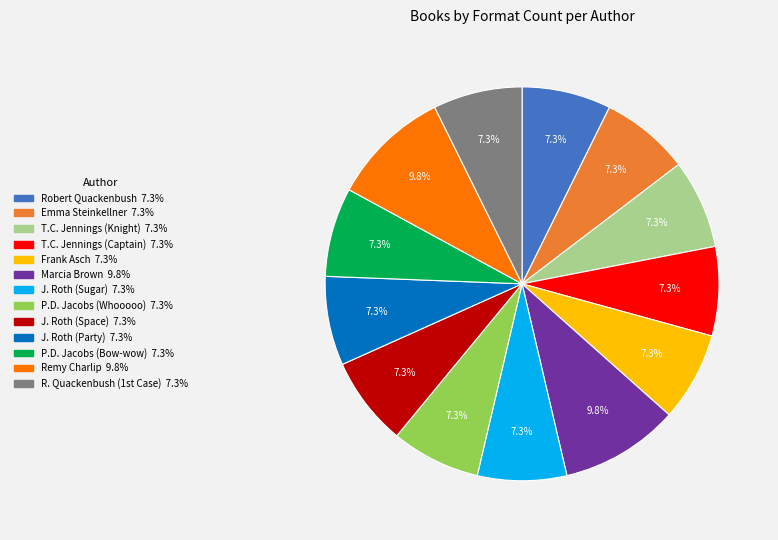

Is there any slice that represents more than half of the pie?

No